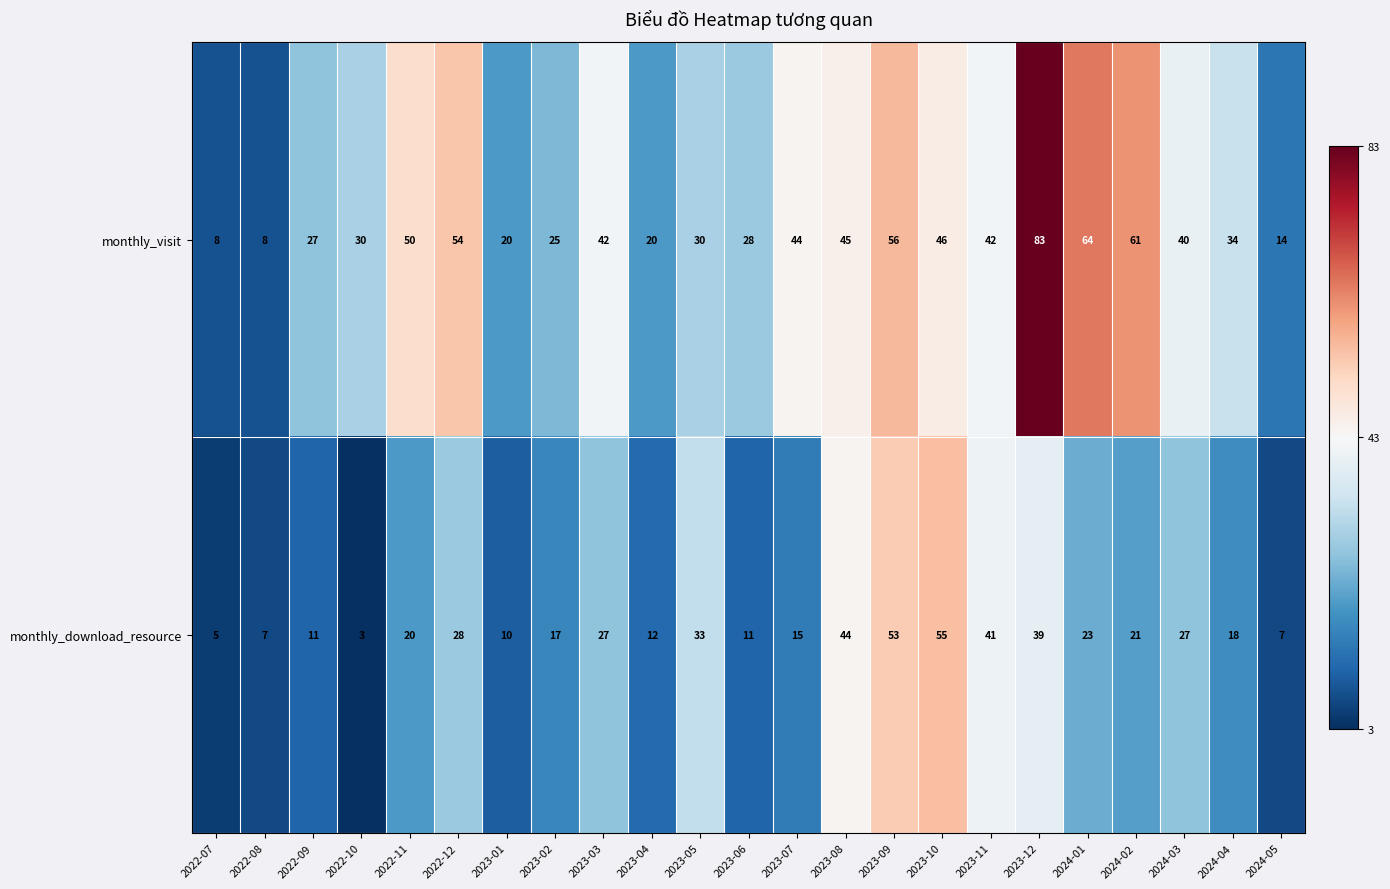

Which series has the largest total across all categories?

monthly_visit